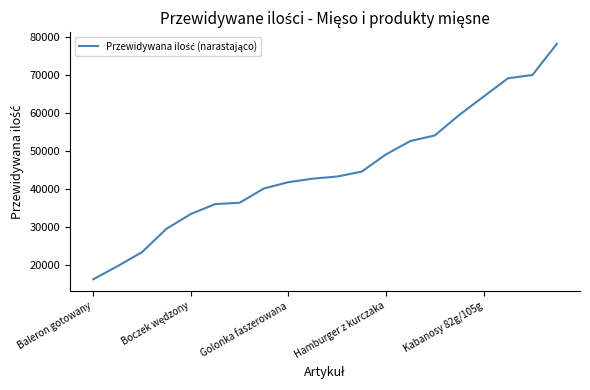

What is the difference between the maximum and minimum values?

61912